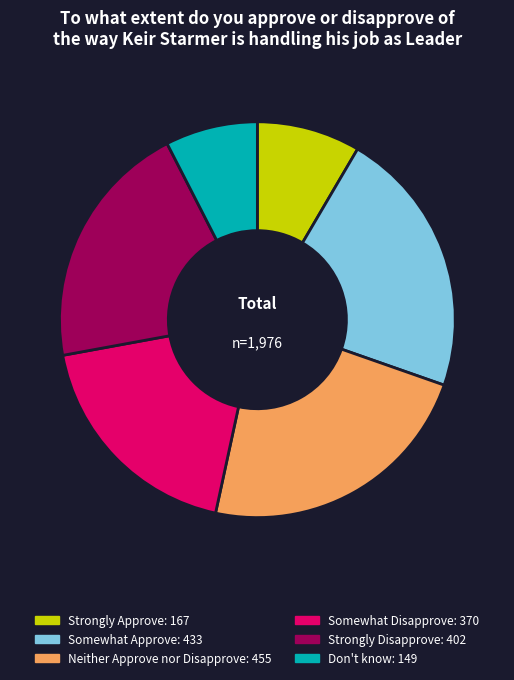

Which category has the biggest portion of the pie?

Neither Approve nor Disapprove